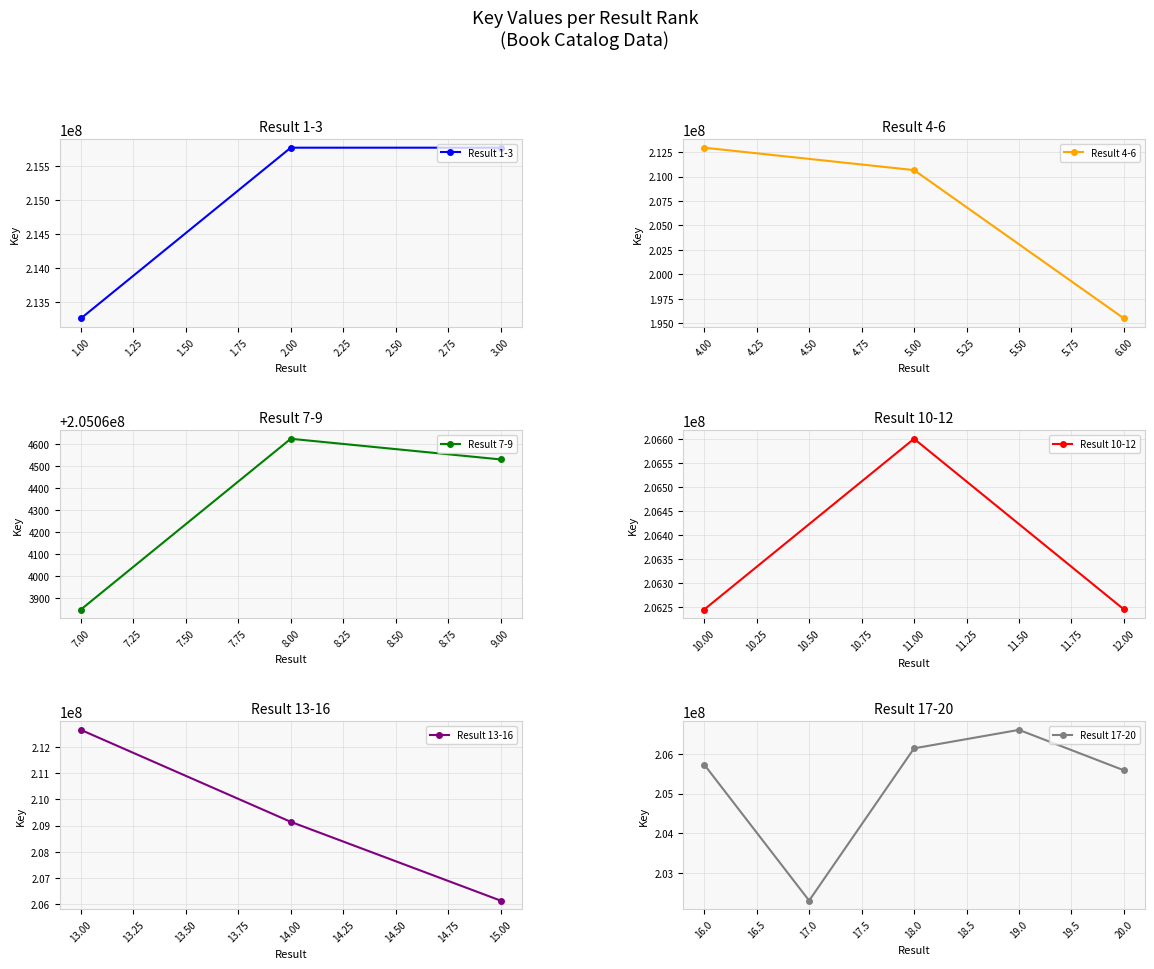

Between 15 and 1, which is larger?

1